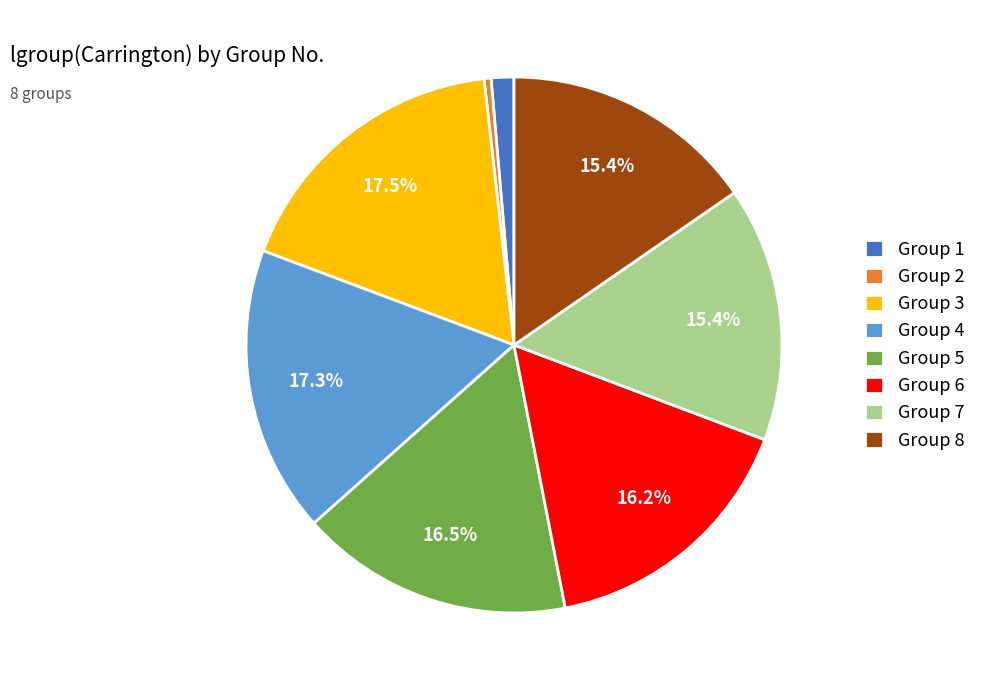

What percentage is NOT represented by Group 3?

82.5%